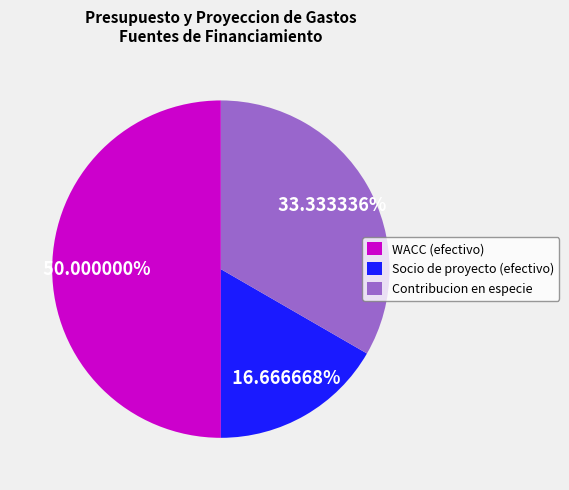

What is the largest slice in the pie chart?

WACC (efectivo)